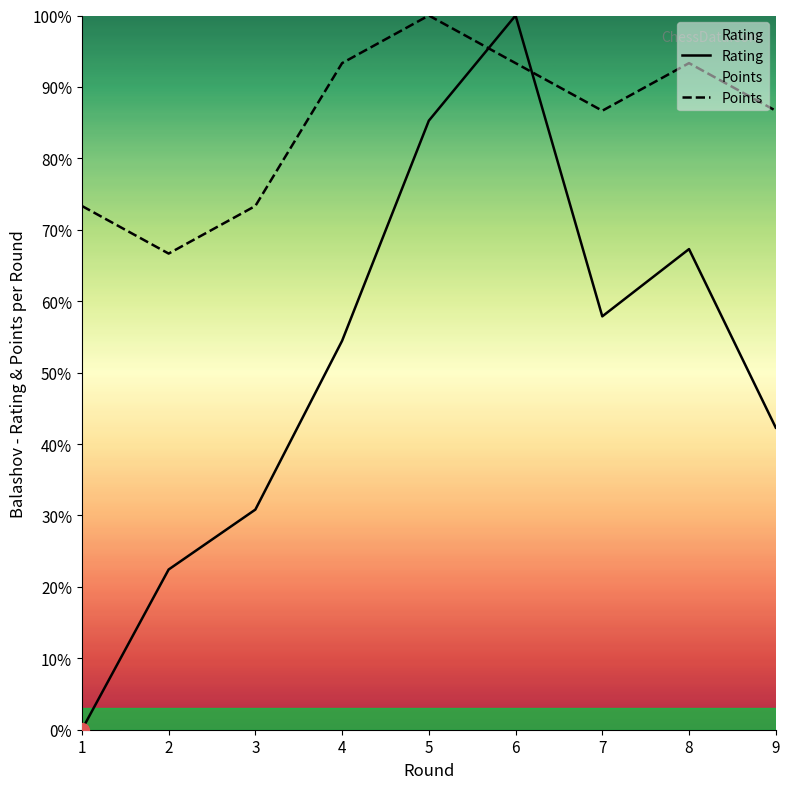

Rank the categories by Points value from lowest to highest.

2, 1, 3, 7, 9, 4, 6, 8, 5